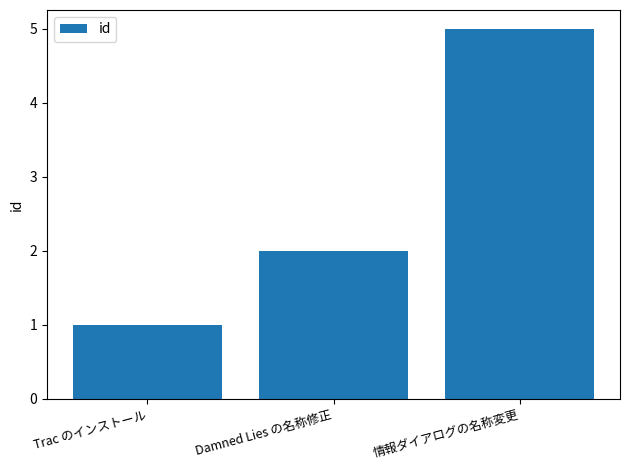

Is it true that the value at 情報ダイアログの名称変更 is 7?

False